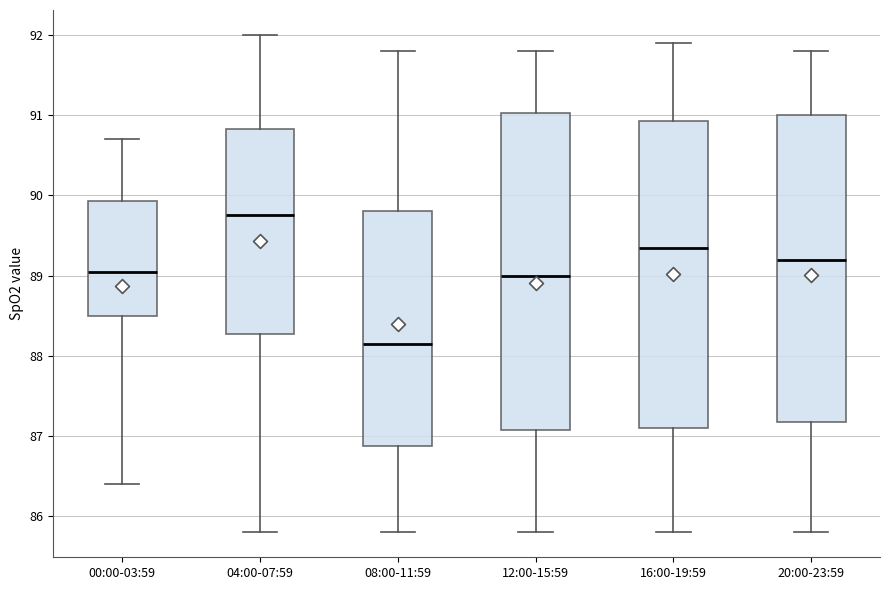

Reading left to right, read every box against the y-axis: the position of its median line, the range the box covers, and the ends of its whiskers. The values are not printed on the chart, so give them approximately, as read against the axis.

00:00-03:59: median 89.1, box 88.5 to 89.9, whiskers 86.4 to 90.7
04:00-07:59: median 89.8, box 88.3 to 90.8, whiskers 85.8 to 92.0
08:00-11:59: median 88.2, box 86.9 to 89.8, whiskers 85.8 to 91.8
12:00-15:59: median 89.0, box 87.1 to 91.0, whiskers 85.8 to 91.8
16:00-19:59: median 89.4, box 87.1 to 90.9, whiskers 85.8 to 91.9
20:00-23:59: median 89.2, box 87.2 to 91.0, whiskers 85.8 to 91.8